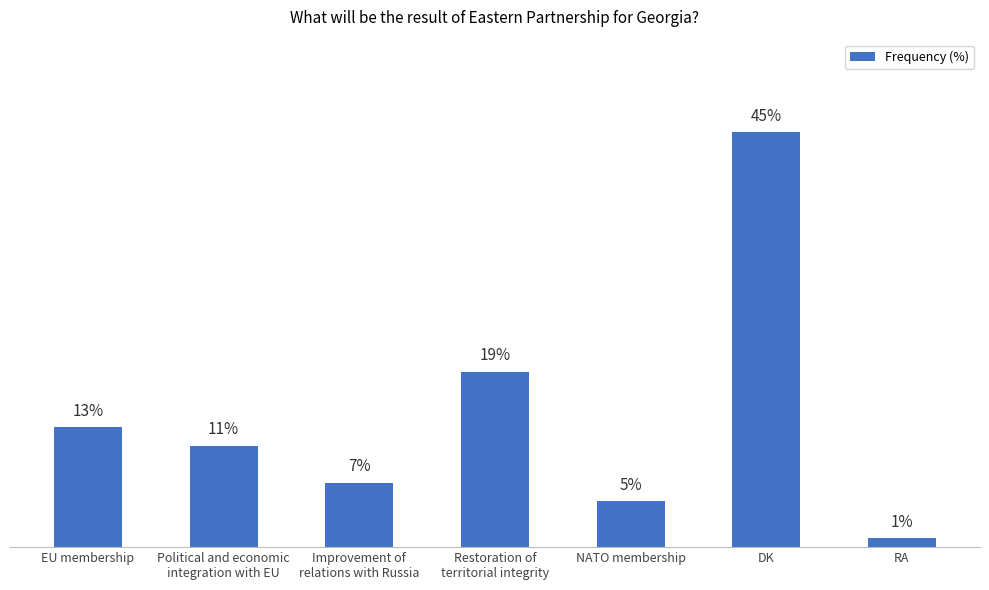

Does the chart contain stacked bars?

No